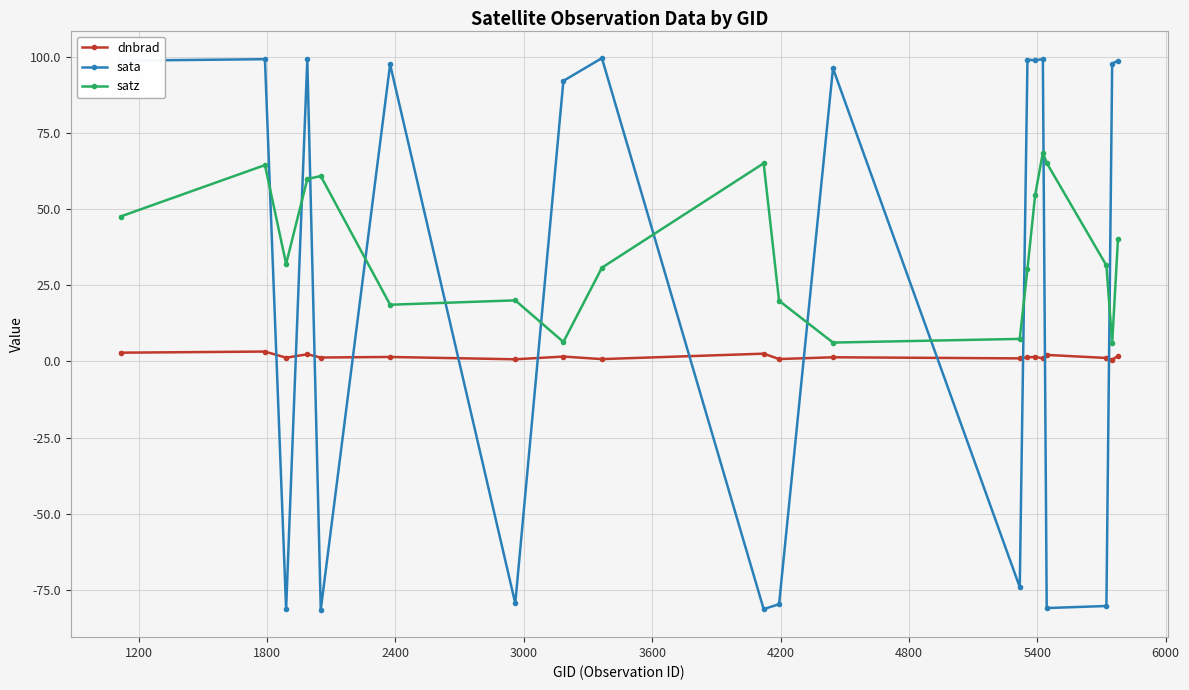

In sata, how many points are higher than both neighbors (excluding endpoints)?

7